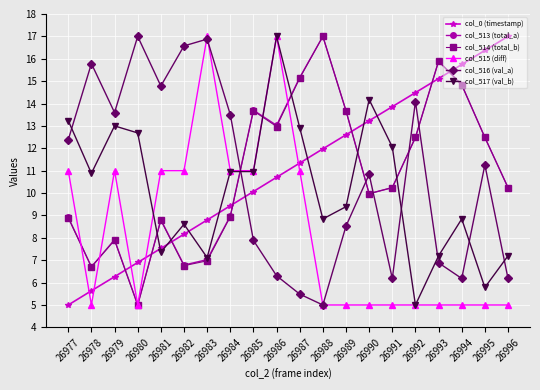

At which category is the sum across all series the highest?

26986